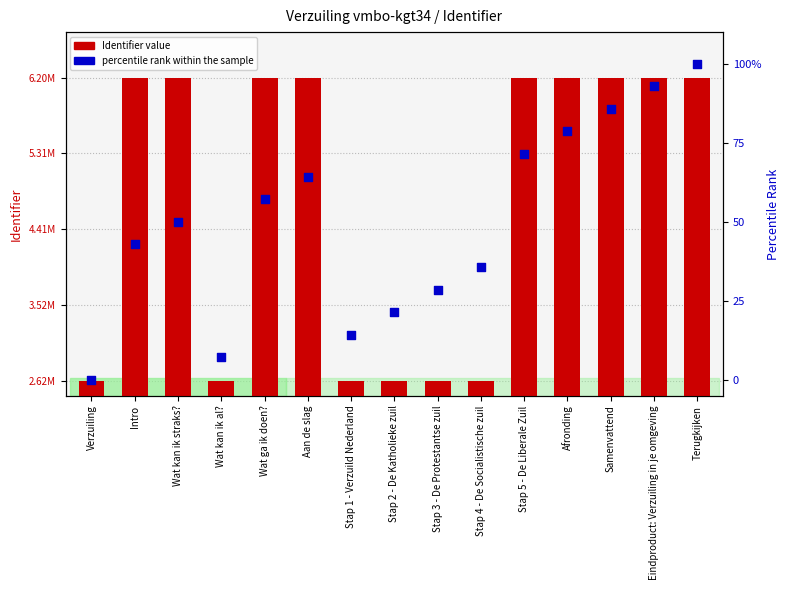

Which series reaches the minimum Y coordinate?

percentile rank within the sample